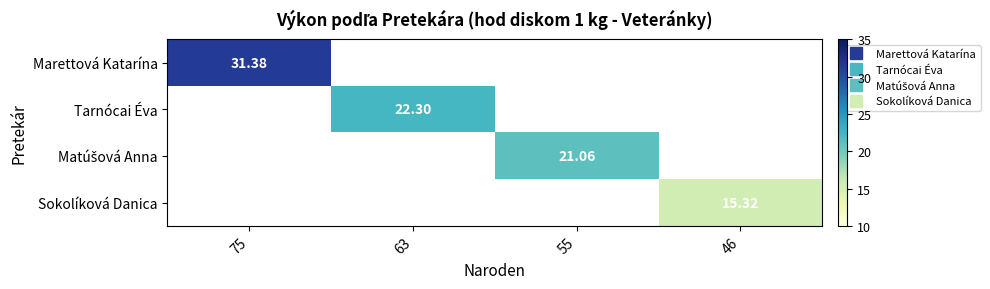

Is the value of Tarnócai Éva at 46 greater than the value of Sokolíková Danica at 55?

No